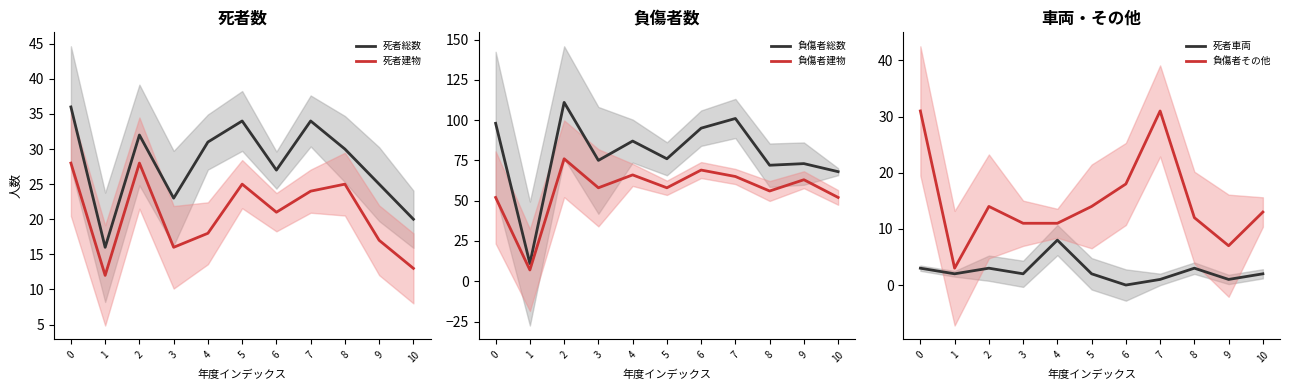

Where do 負傷者総数 and 死者総数 first cross each other?

0 and 1